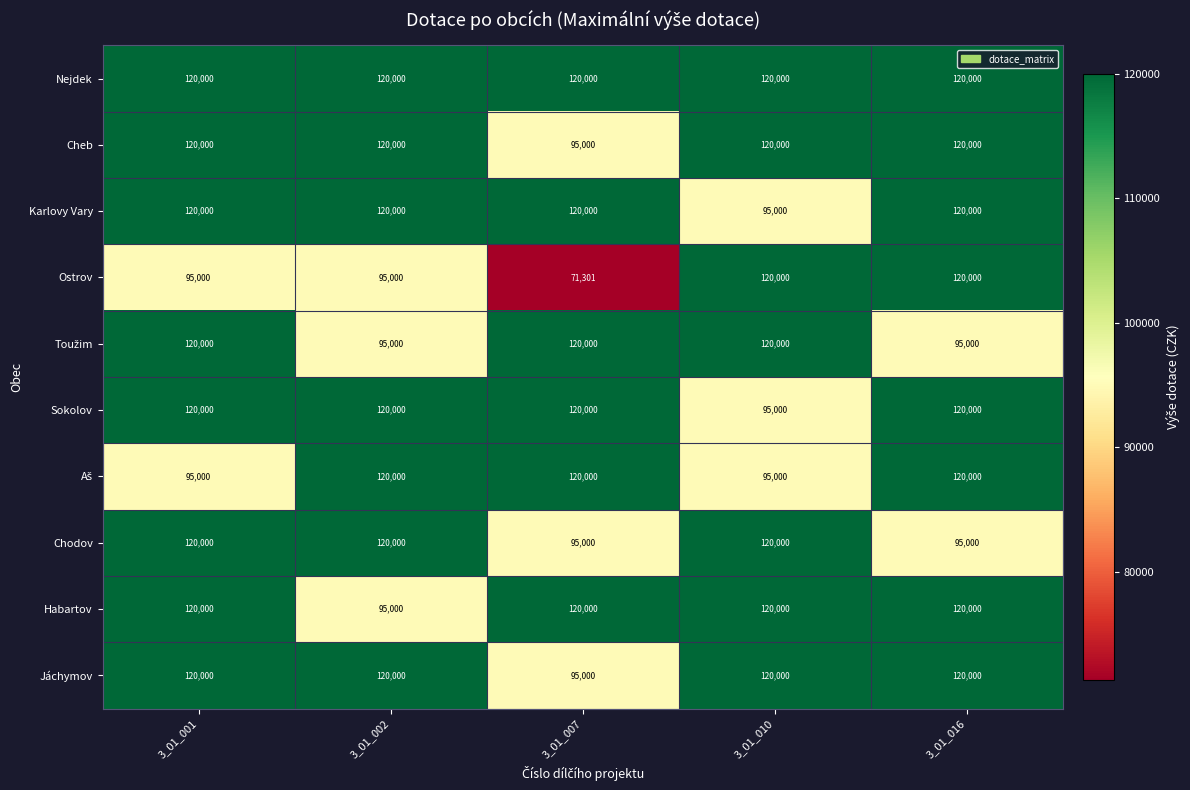

At how many categories does at least one series exceed 117860?

5